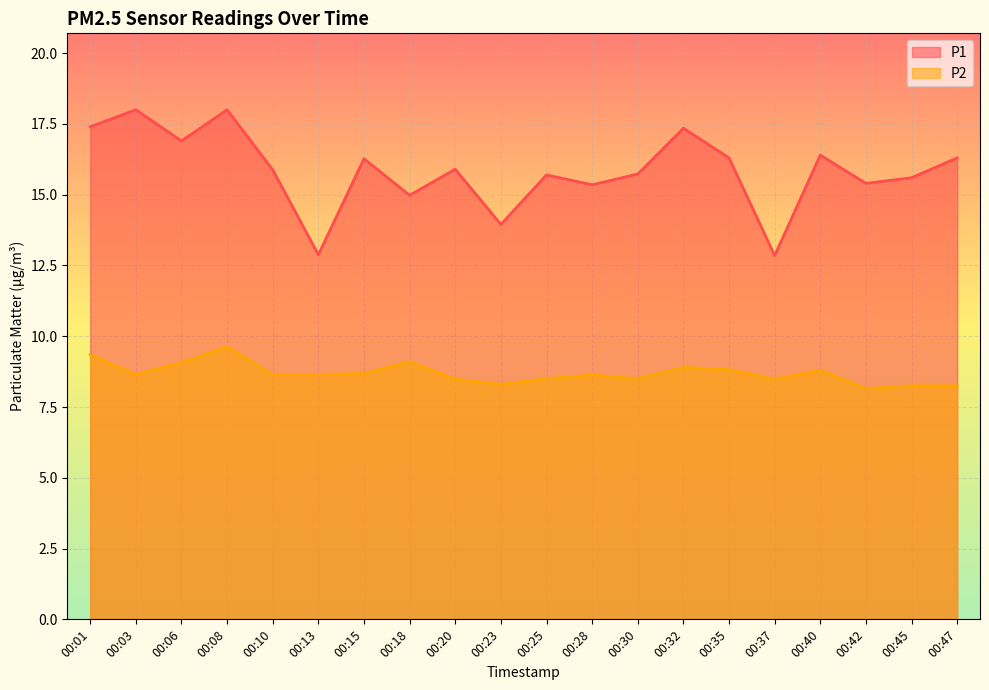

True or false: P1 and P2 intersect in this chart.

False